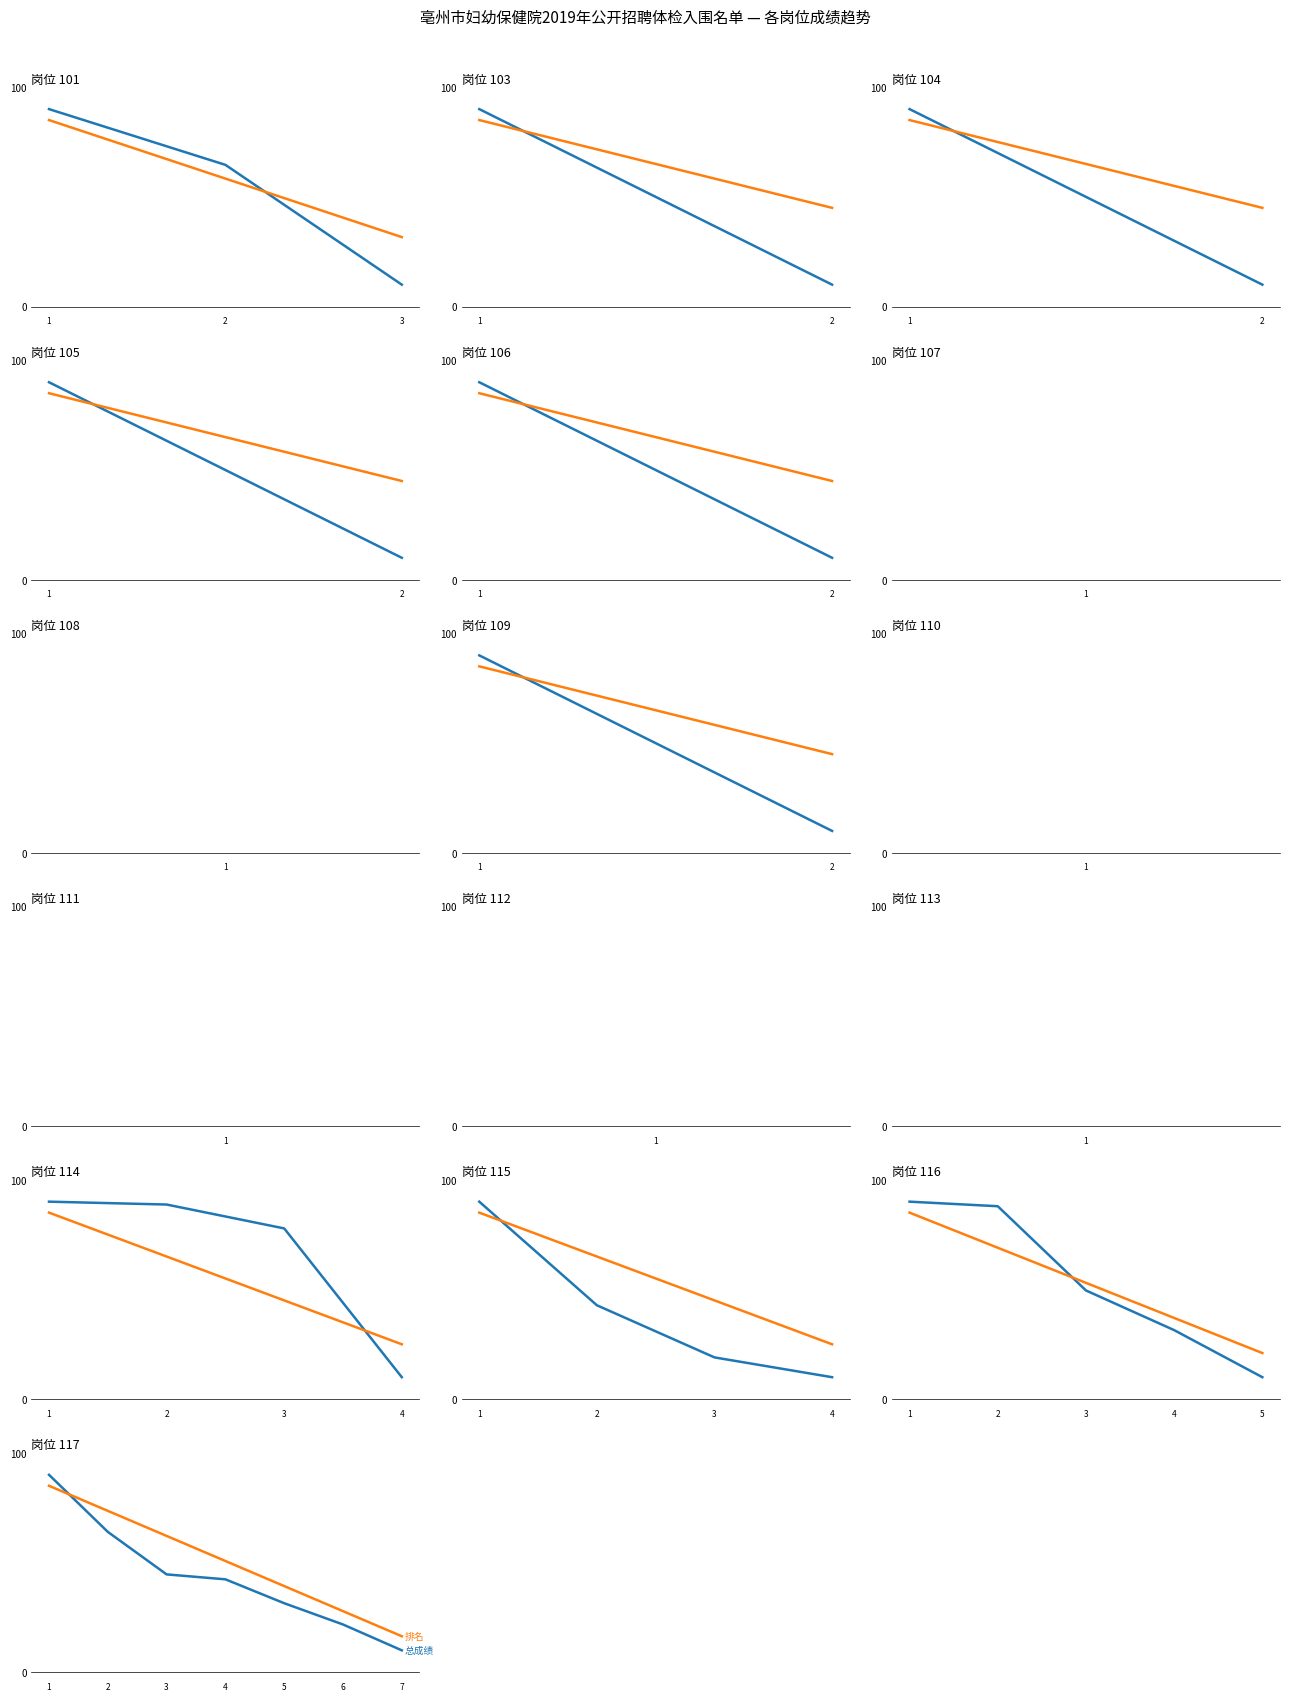

How many intersections are there between 总成绩 and 排名?

1